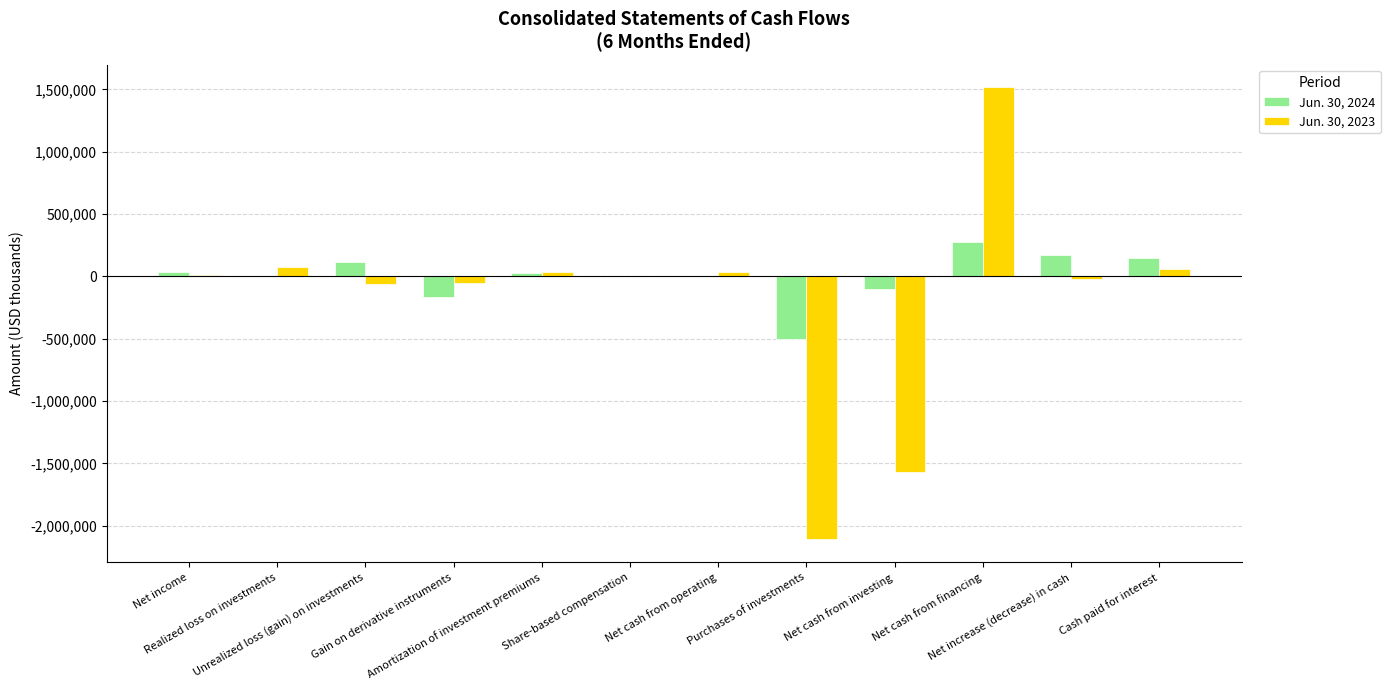

Which series has the largest range (max minus min)?

Jun. 30, 2023